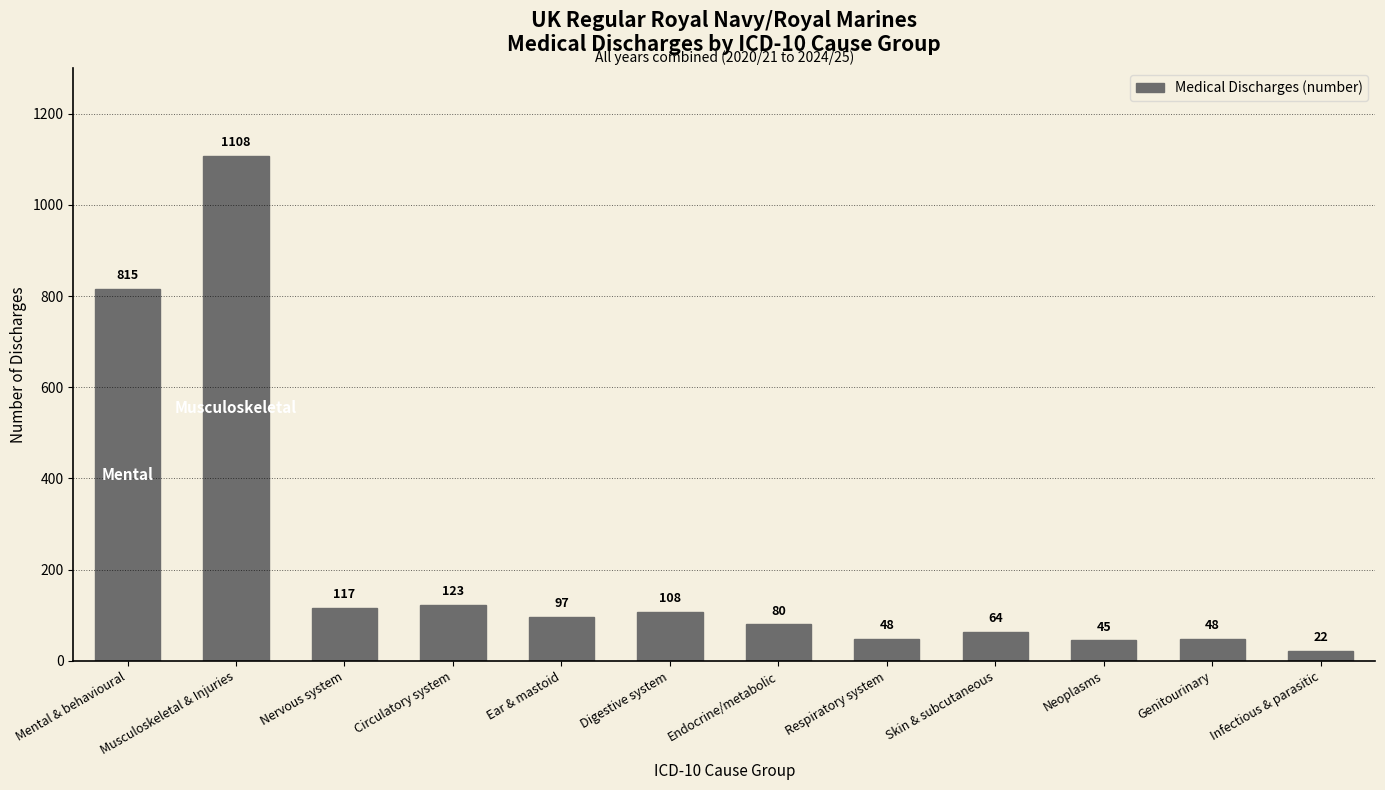

How many data points are less than 97?

6